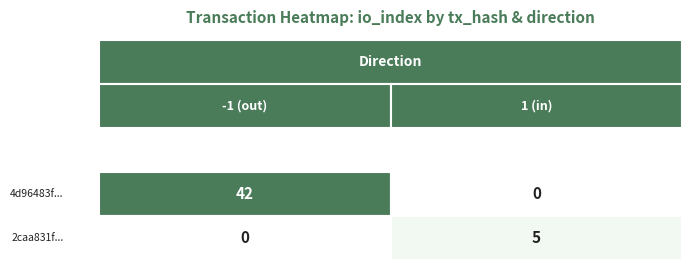

At how many categories does at least one series exceed 15?

1